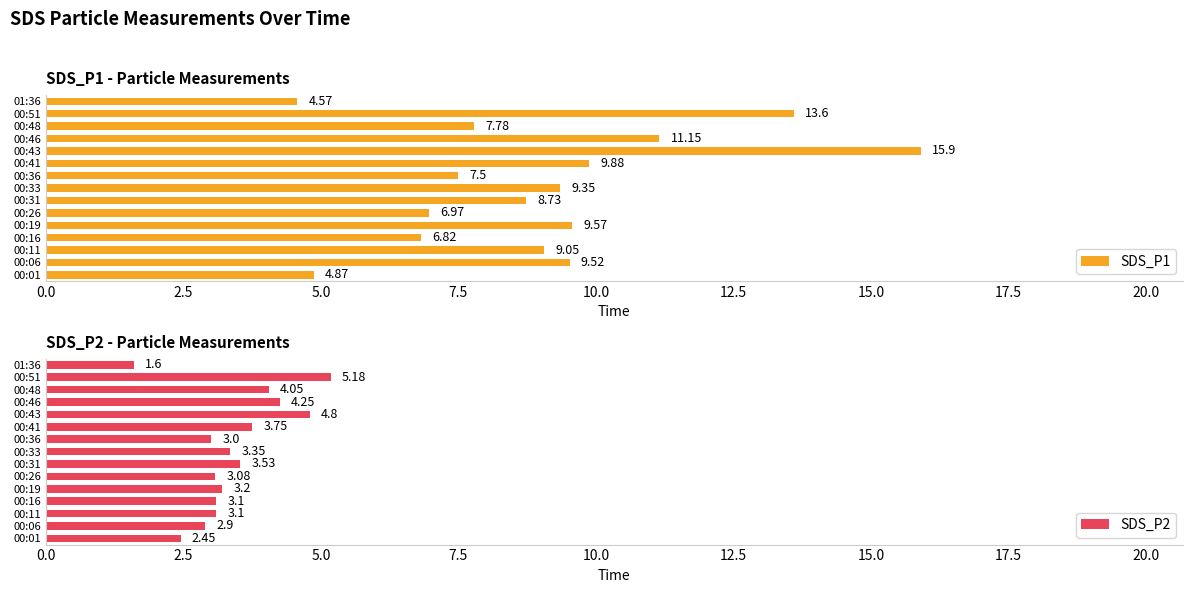

What is the difference between the maximum and minimum values in the SDS_P1 series?

11.3